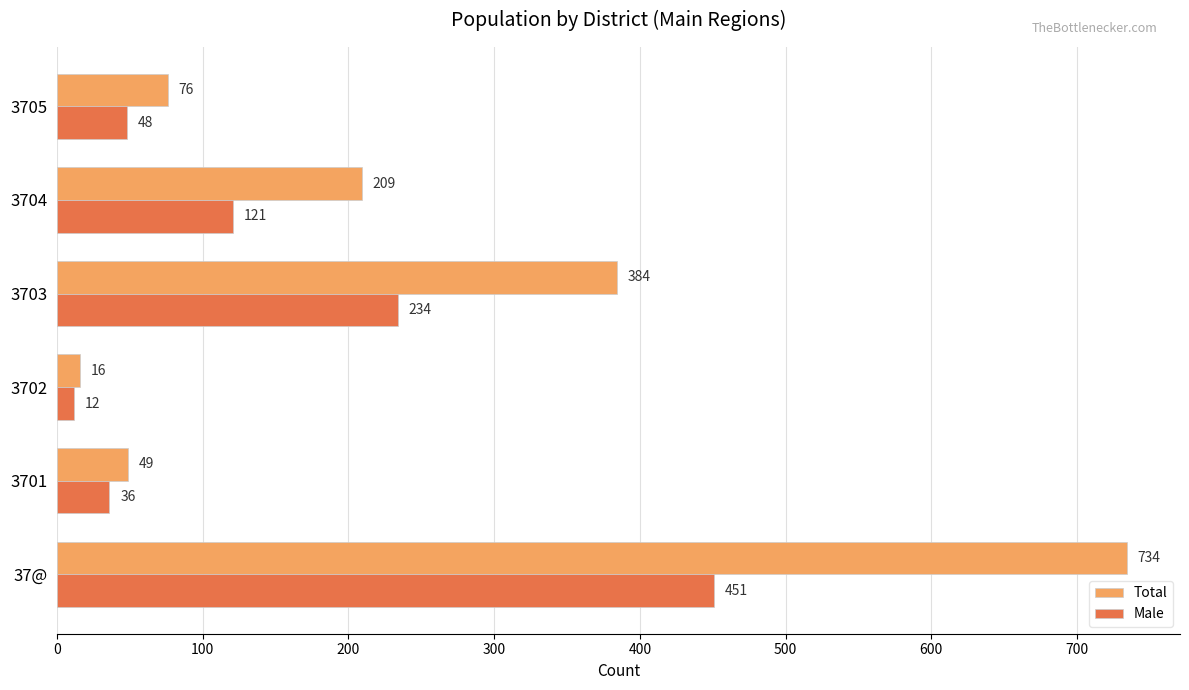

Is the value of Male at 3703 greater than the value of Total at 37@?

No